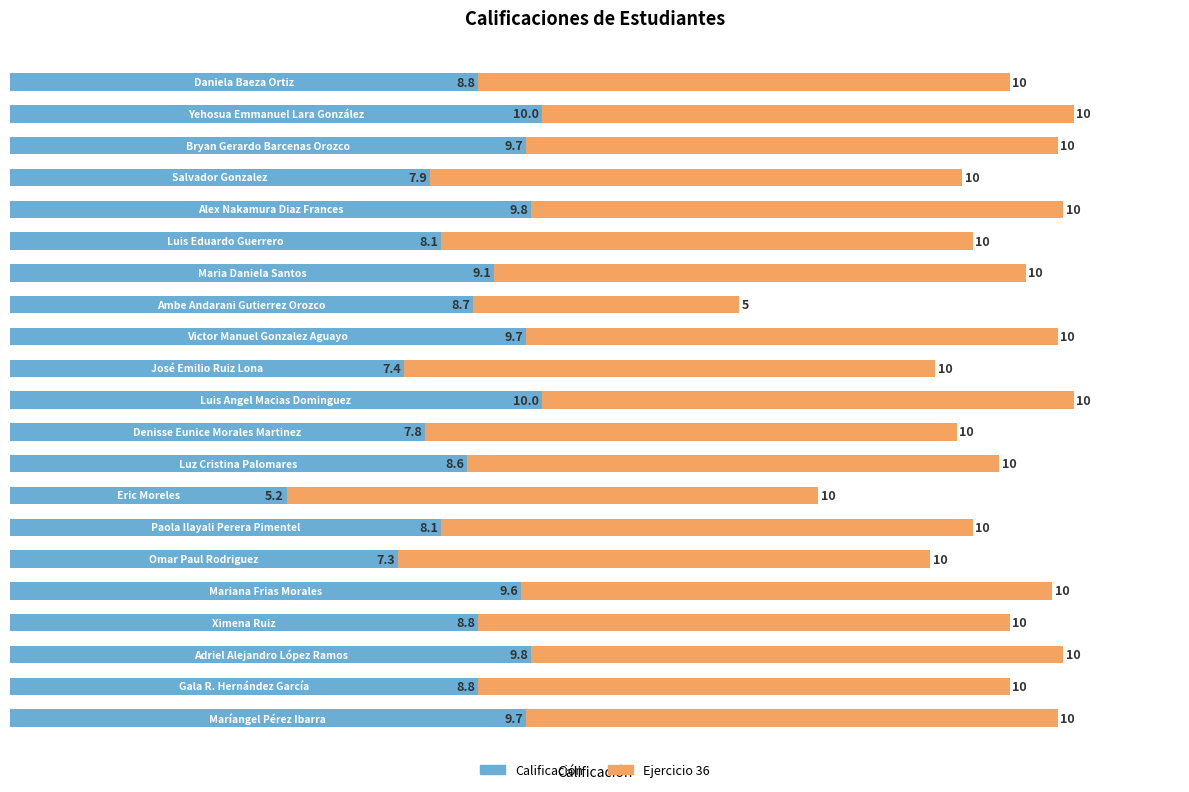

What is the lowest value of the Calificación series?

5.2